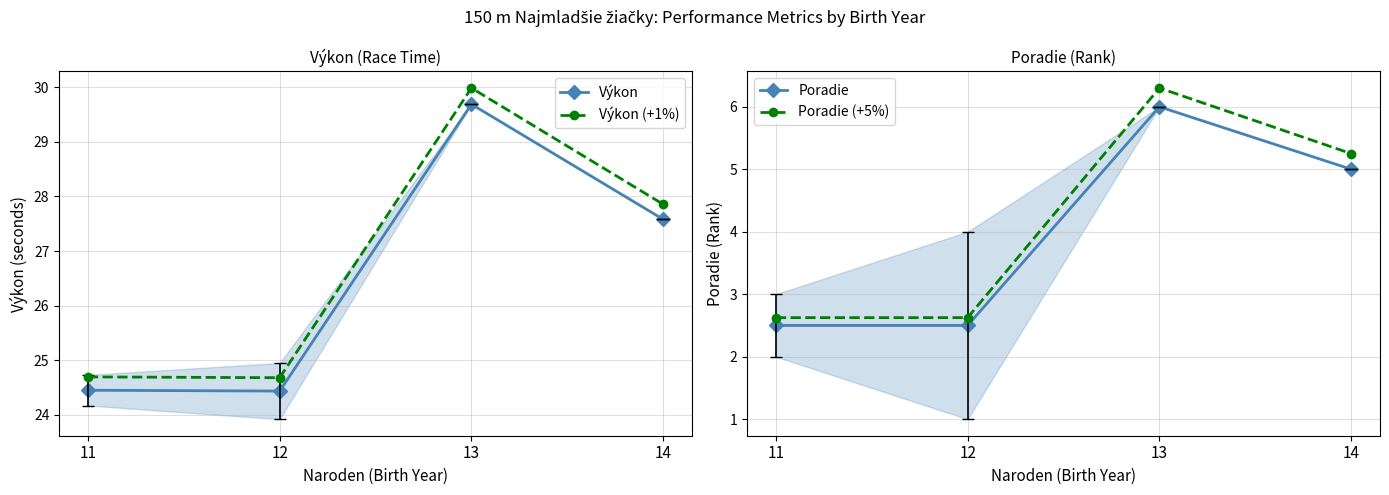

True or false: Výkon (+1%) and Výkon intersect in this chart.

False